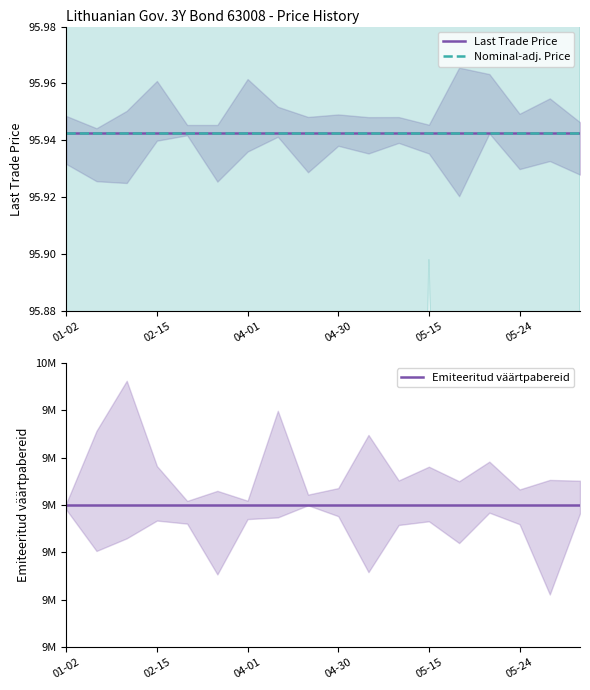

True or false: Last Trade Price has more than 1 points higher than both neighbors.

False